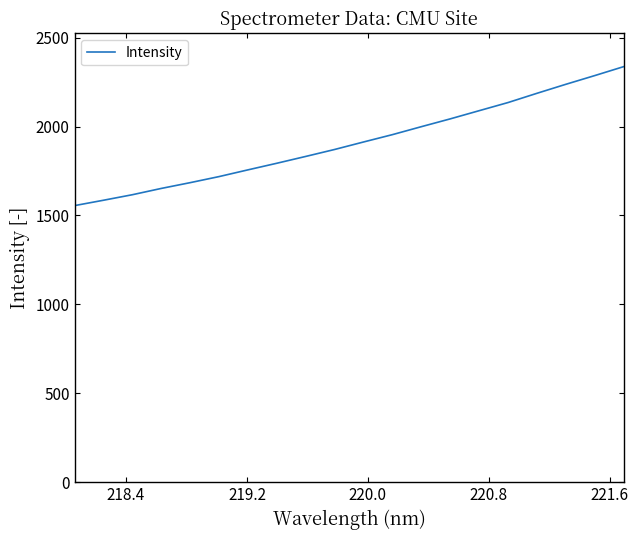

What is the smallest value displayed?

1555.3